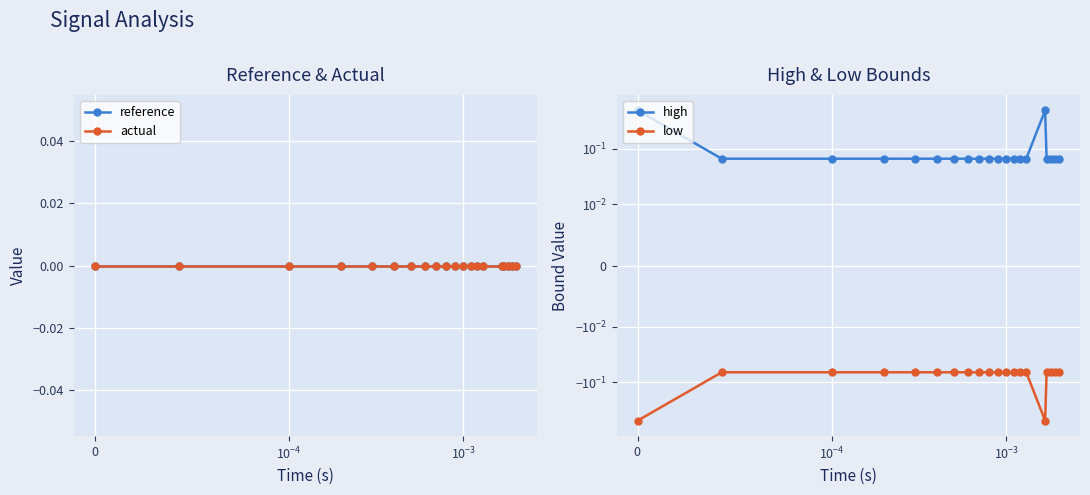

How many lines are shown in the chart?

4